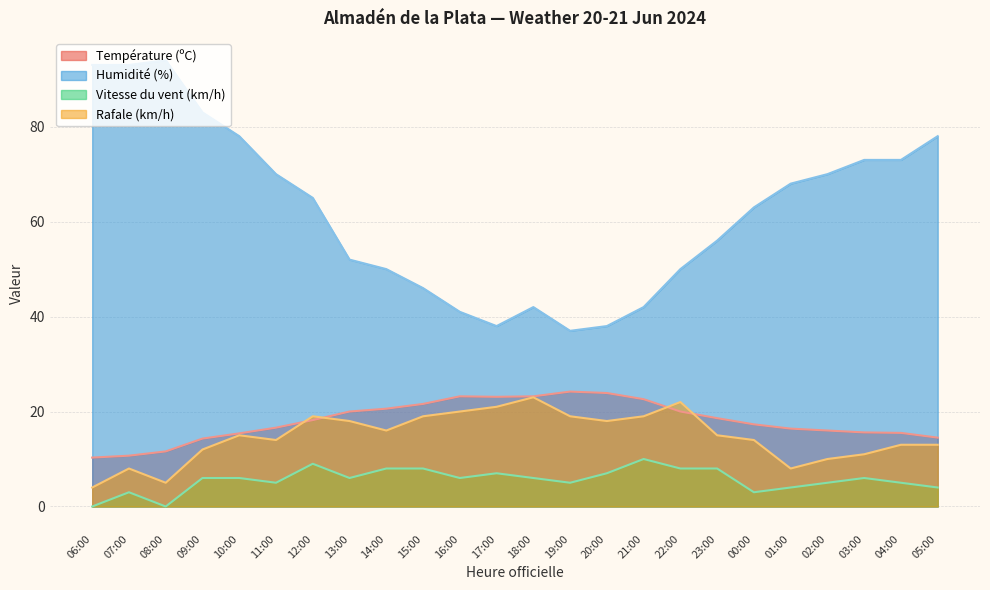

How many values in the Température (ºC) series are below 18?

12